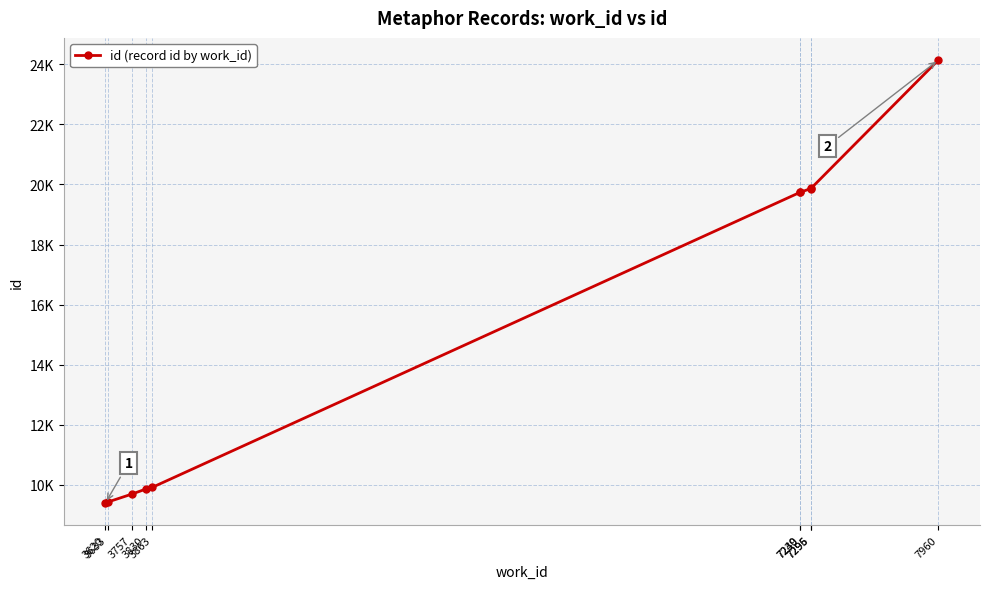

Does the chart have visible grid lines?

Yes